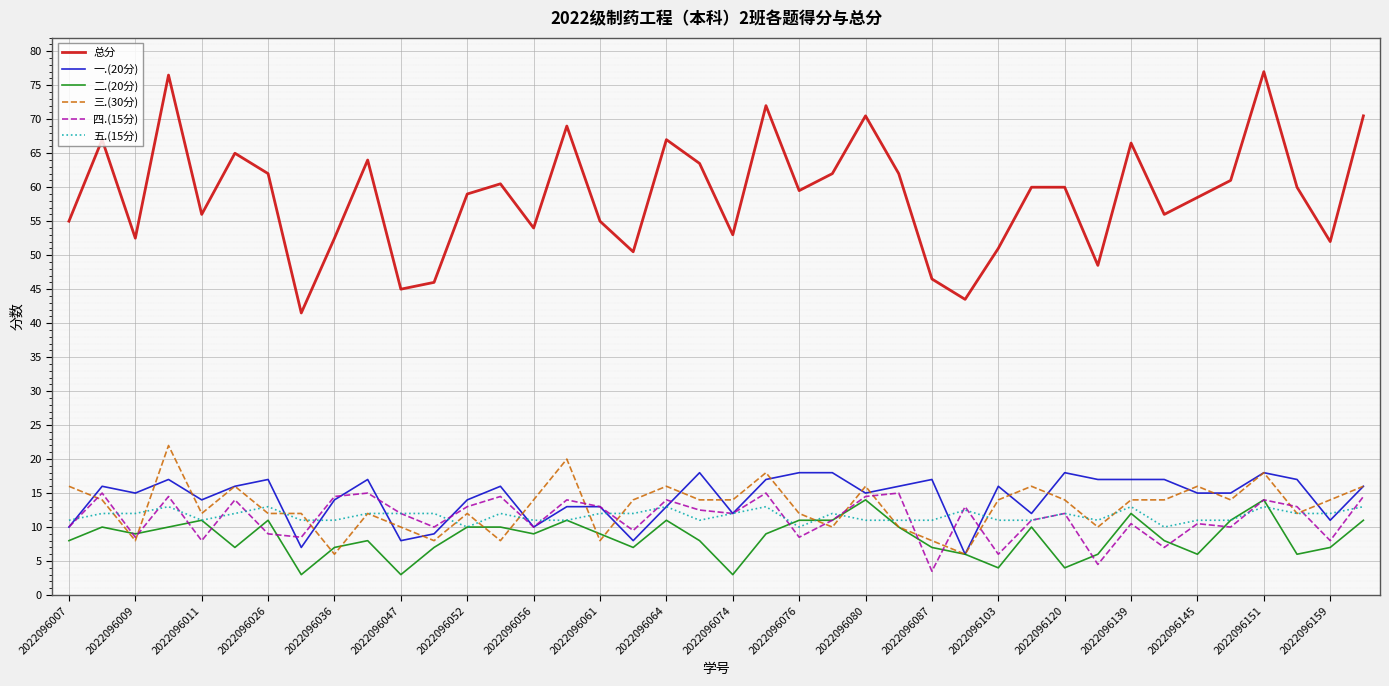

True or false: 五.(15分) and 总分 cross at least once.

False